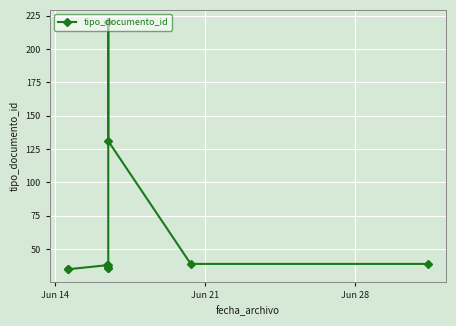

What is the difference between the second highest and minimum values?

96